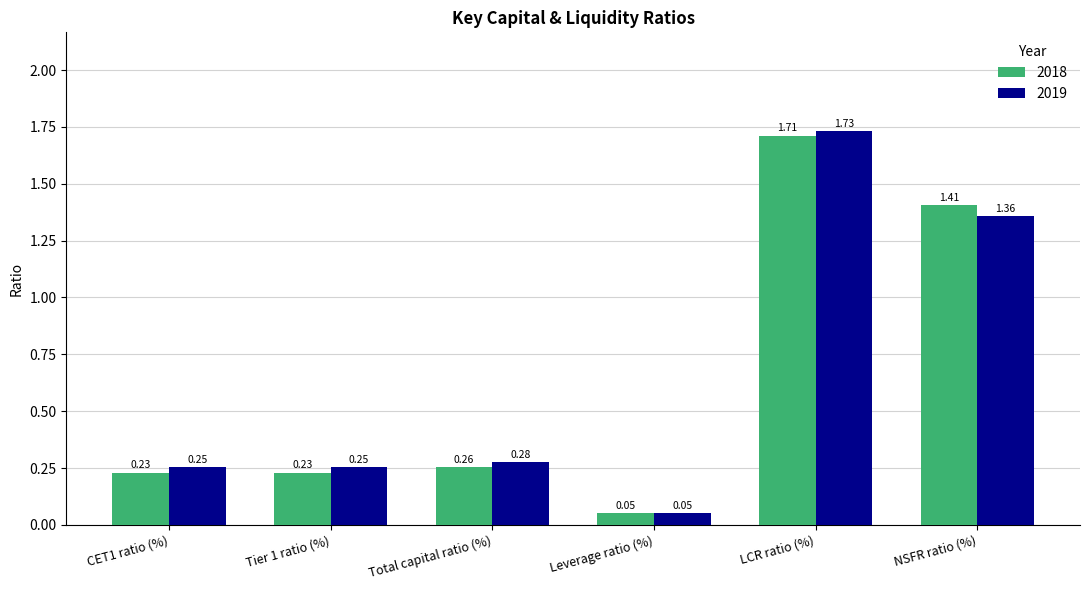

At which label is 2019 closest to 0?

Leverage ratio (%)